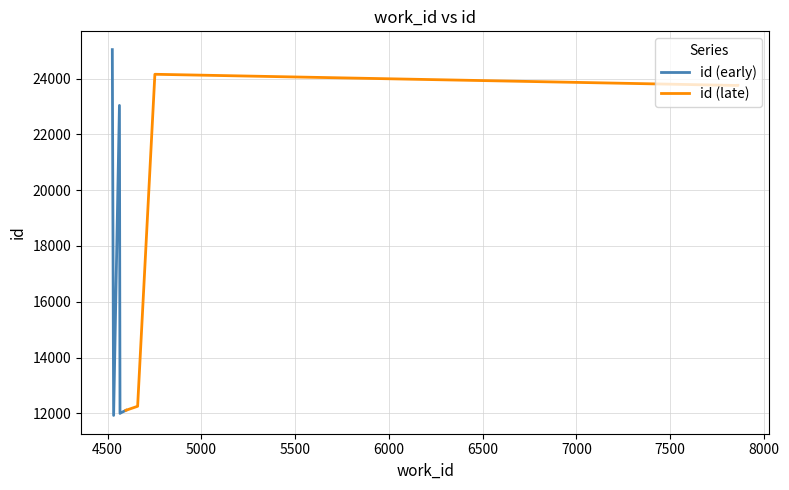

True or false: work_id and id intersect in this chart.

False